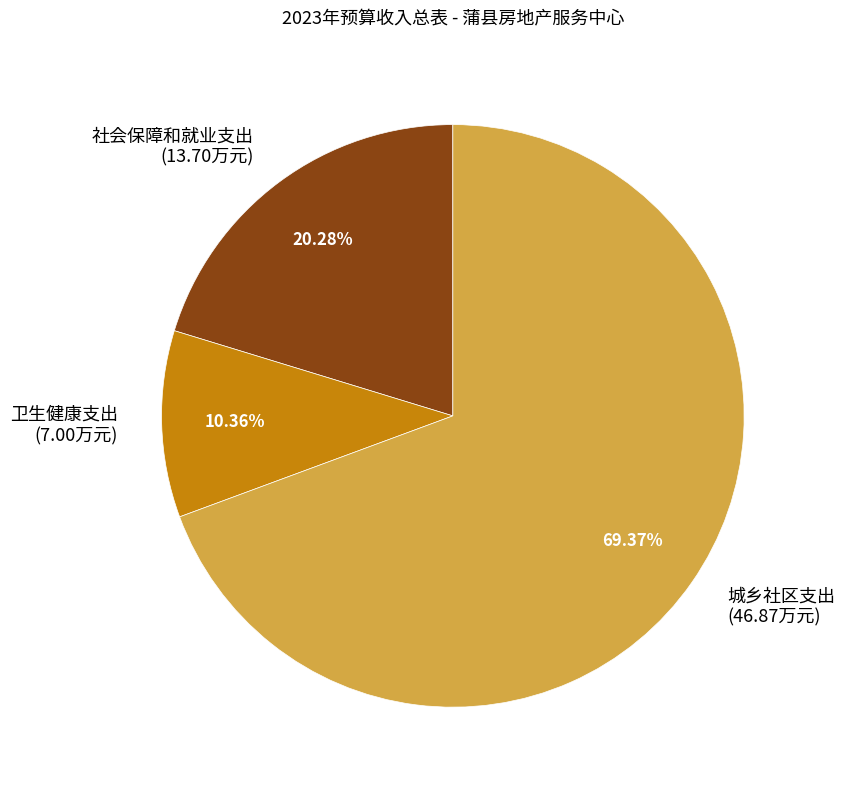

Between 卫生健康支出 and 城乡社区支出, which is larger?

城乡社区支出